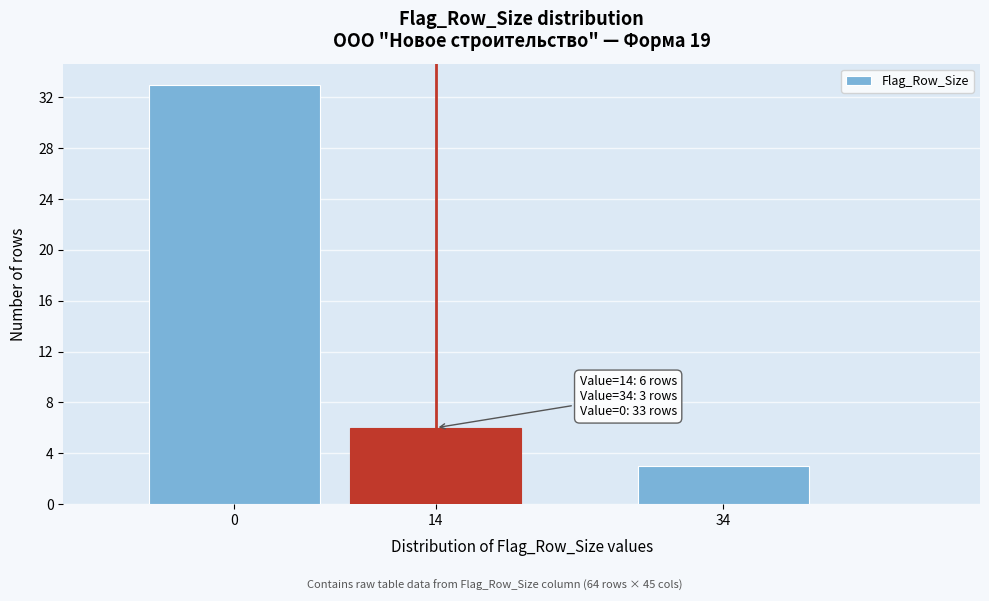

Reading left to right, transcribe all the data shown in this chart.

0=33	14=6	34=3